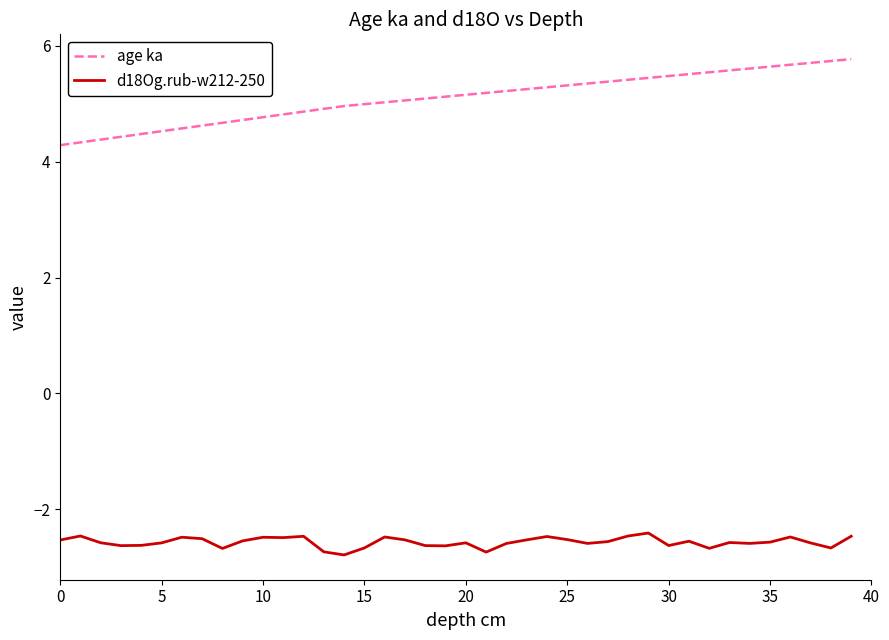

What is the difference between the maximum and minimum values in the age ka series?

1.5